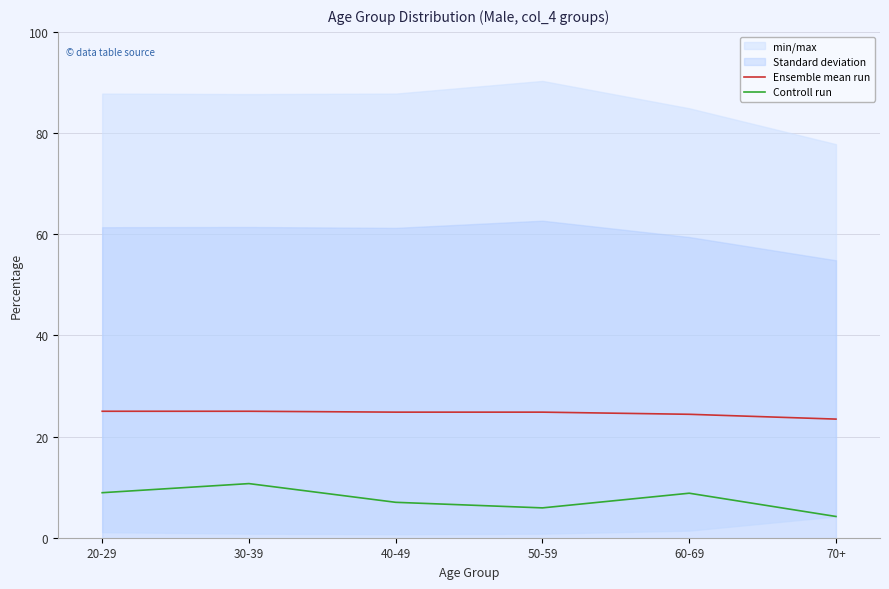

Where is Controll run nearest to the value 7?

40-49